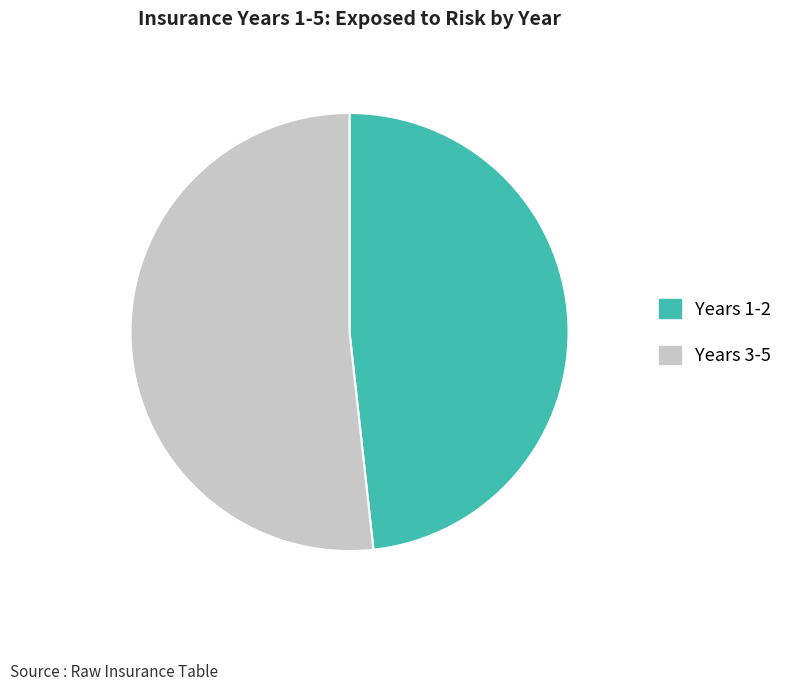

Rank the categories by value from lowest to highest.

Years 1-2, Years 3-5